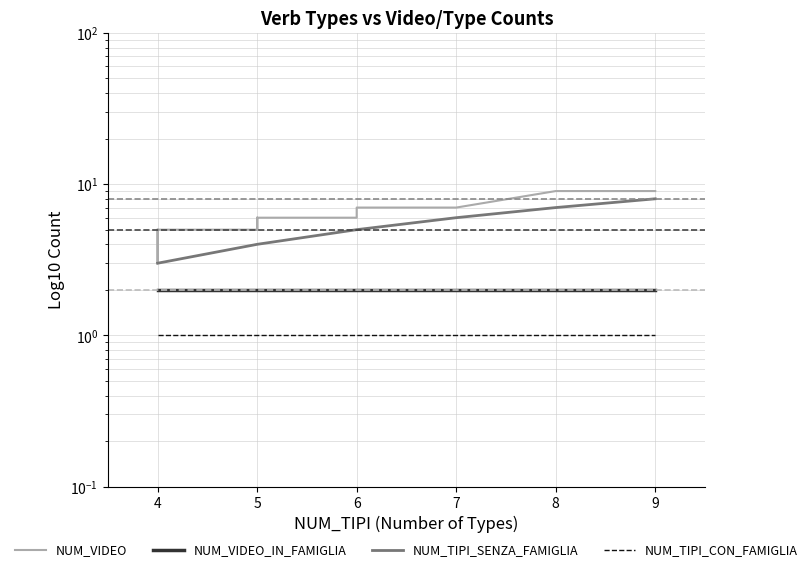

What are all the series names shown in the legend?

NUM_VIDEO, NUM_VIDEO_IN_FAMIGLIA, NUM_TIPI_SENZA_FAMIGLIA, NUM_TIPI_CON_FAMIGLIA